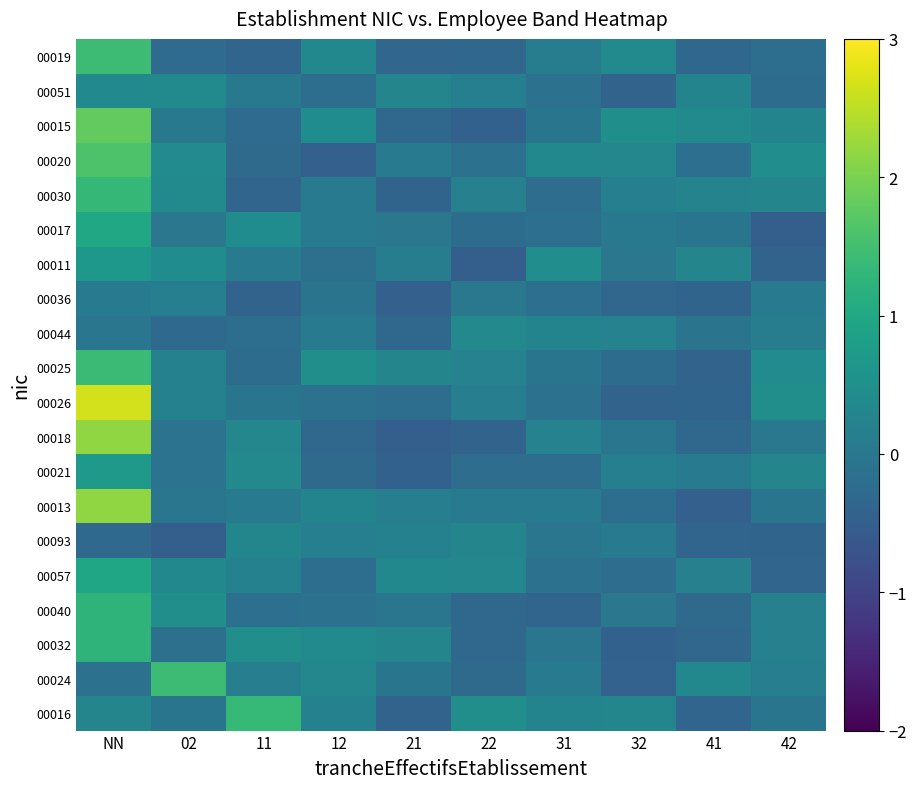

Which category has the lowest value across all series?

02